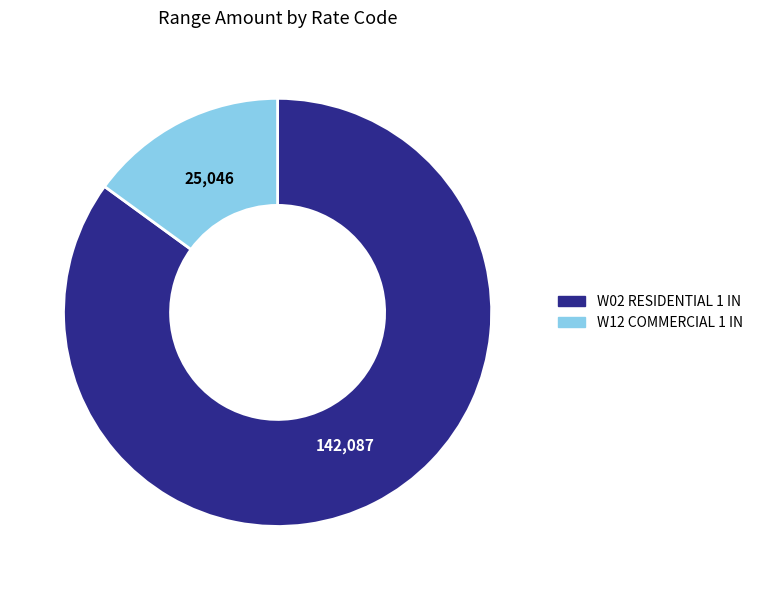

Approximately how many times larger is the value at W02 RESIDENTIAL 1 IN compared to W12 COMMERCIAL 1 IN?

5.7